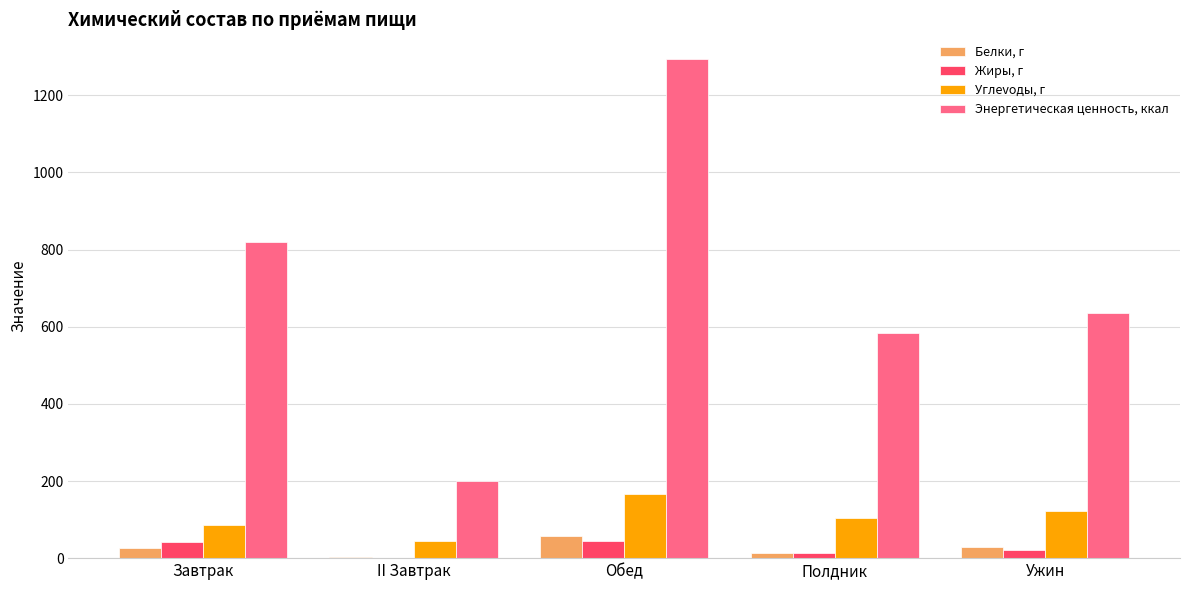

What is the highest value of the Углevoды, г series?

167.0